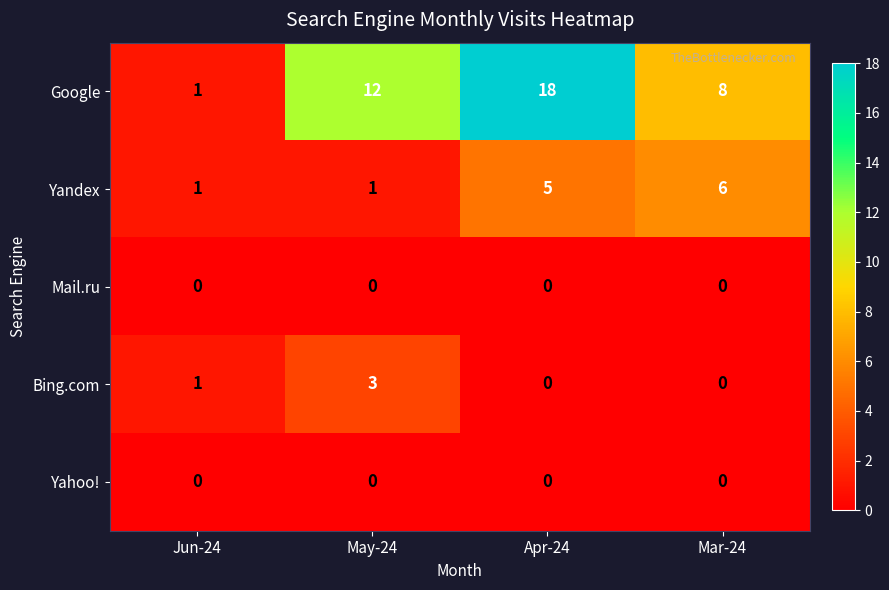

What is the difference between the highest and lowest values at Mar-24?

8